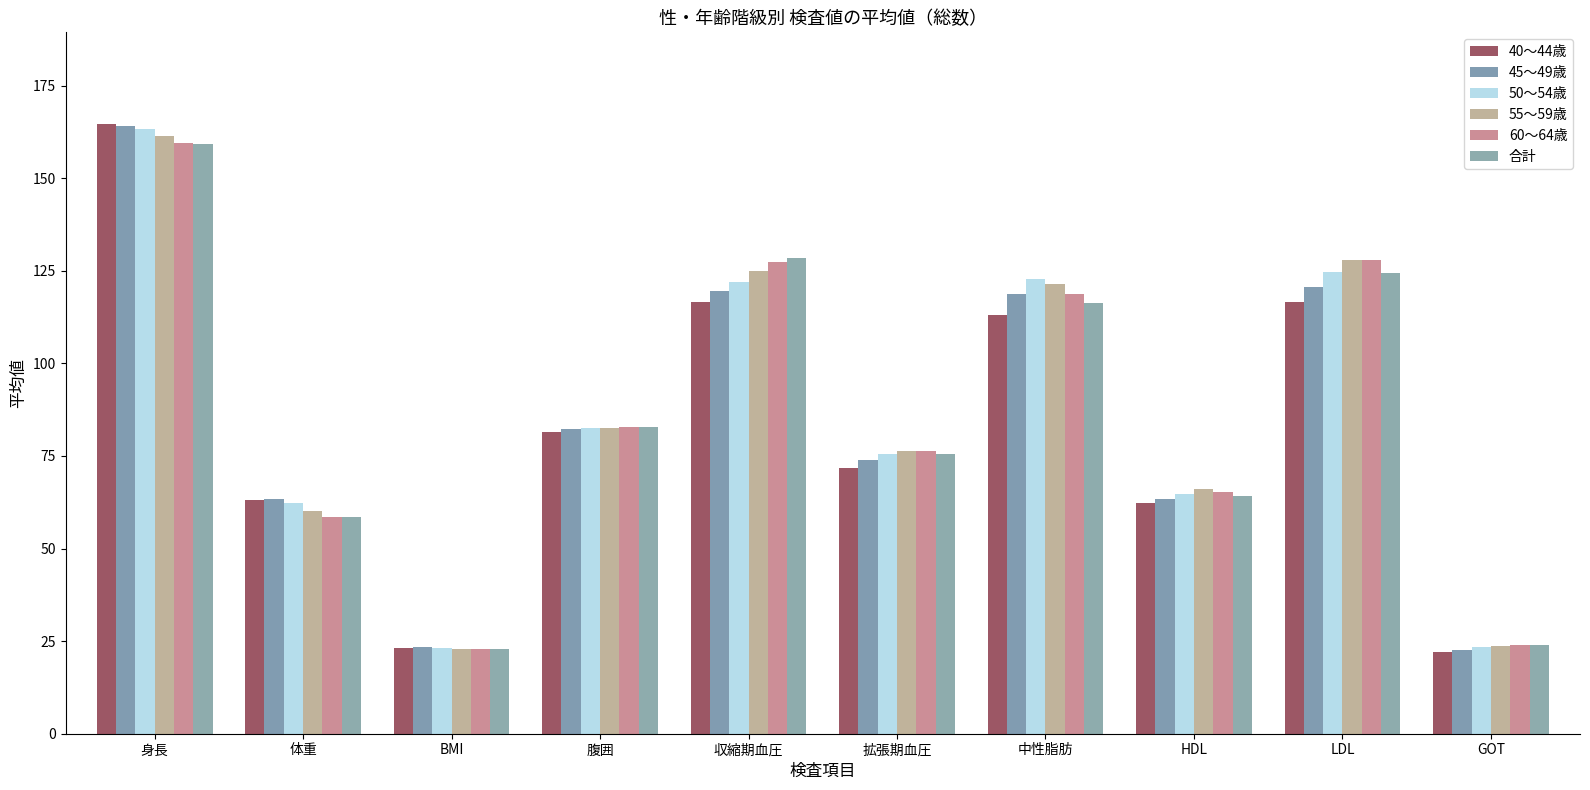

Where does the 45～49歳 series first go above 82?

身長